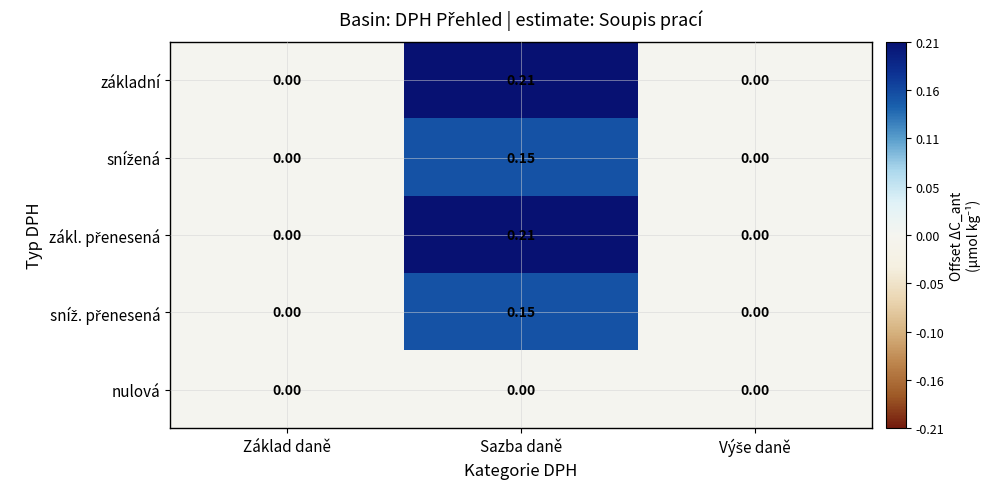

How many categories are shown in the chart?

3